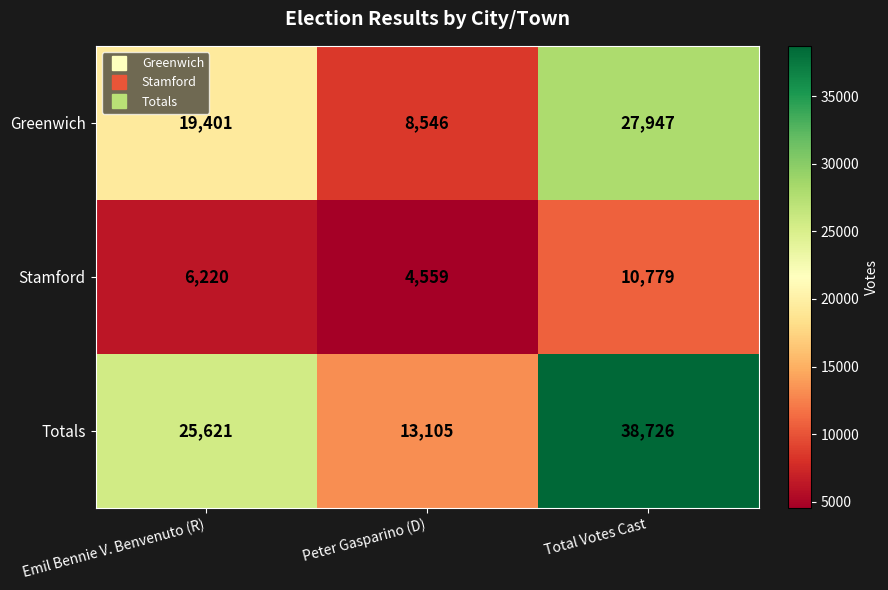

At how many categories does at least one series exceed 14194?

2